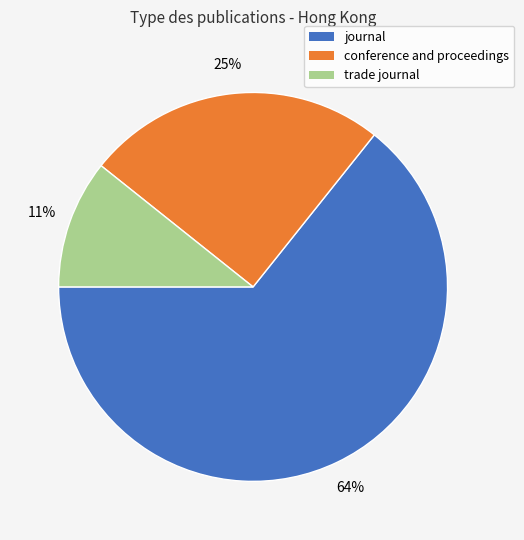

Does conference and proceedings represent more than half of the total?

No